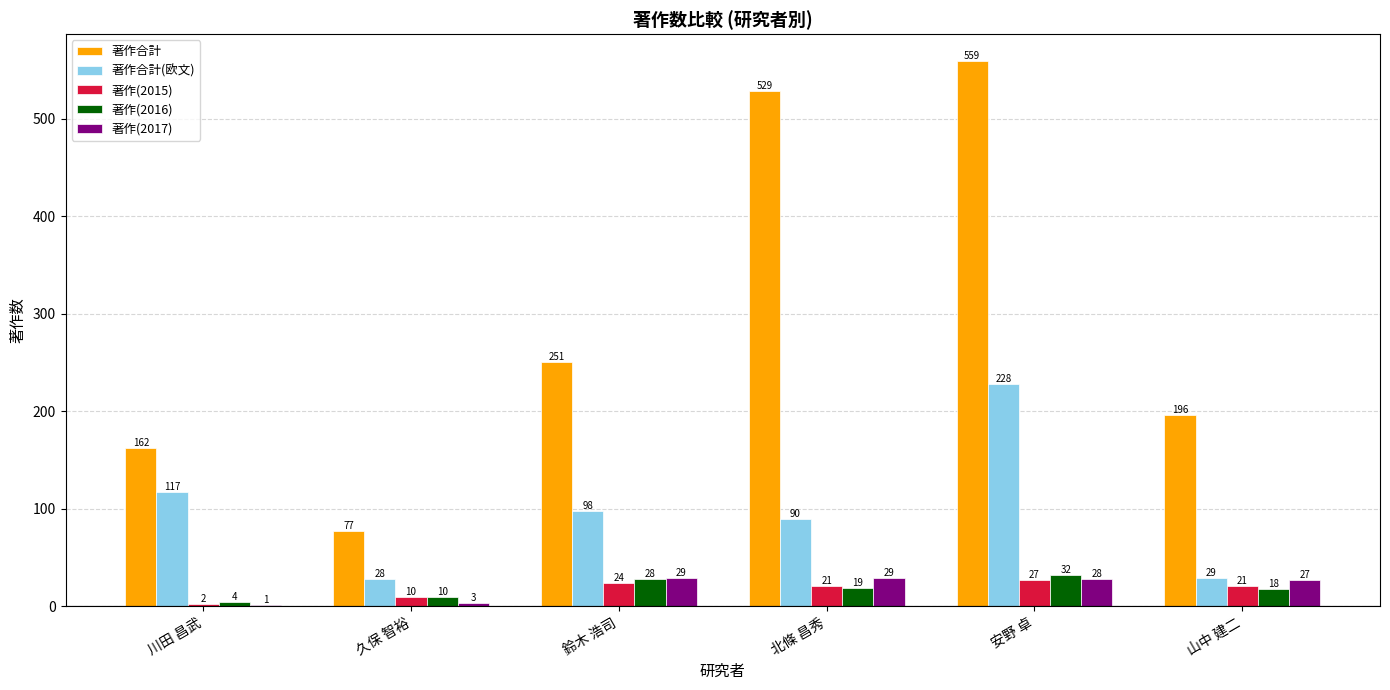

What is the spread (max minus min) of values at 北條 昌秀?

510